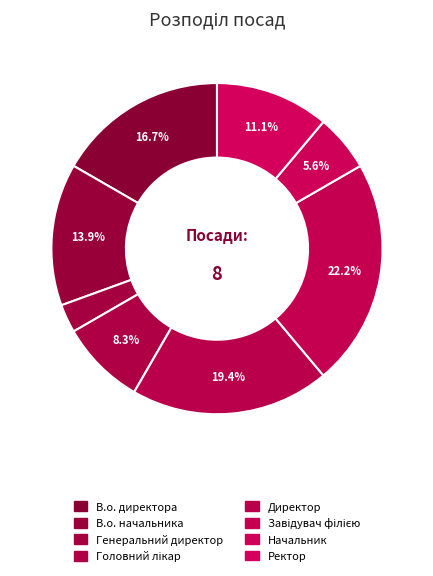

What is the change in value from В.о. директора to Директор?

+1